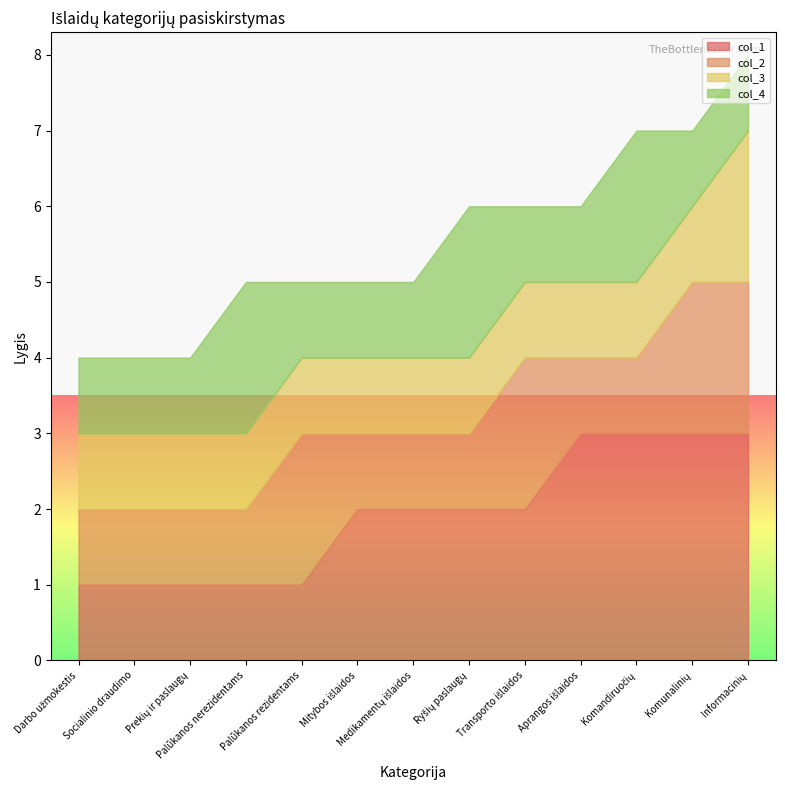

Which series has the largest range (max minus min)?

col_1